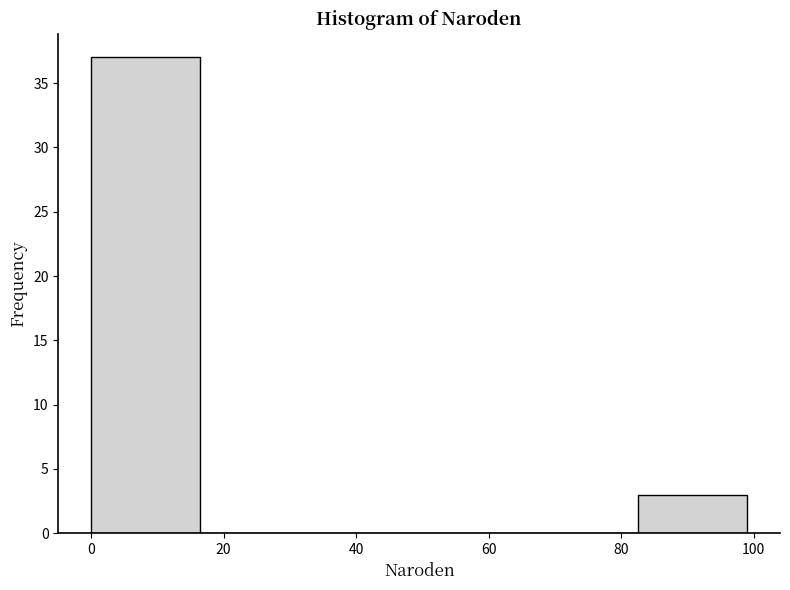

Reading left to right, transcribe this chart: for each bar, give the range it covers on the x-axis and its height. Neither the bar edges nor the heights are printed on the chart, so give them approximately, as read against the axes.

0.0 to 16.5: 37
16.5 to 33.0: 0
33.0 to 49.5: 0
49.5 to 66.0: 0
66.0 to 82.5: 0
82.5 to 99.0: 3